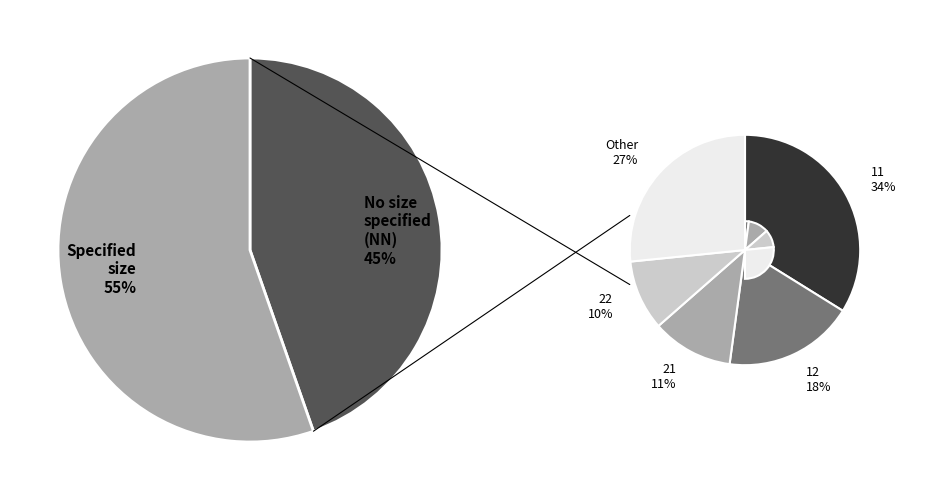

Which slice is the smallest?

31